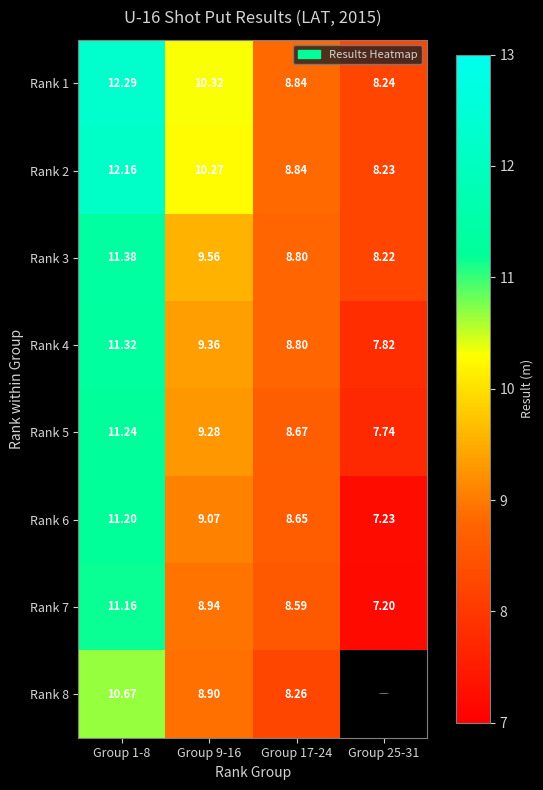

Where does the Rank 3 series first go above 9?

Group 1-8